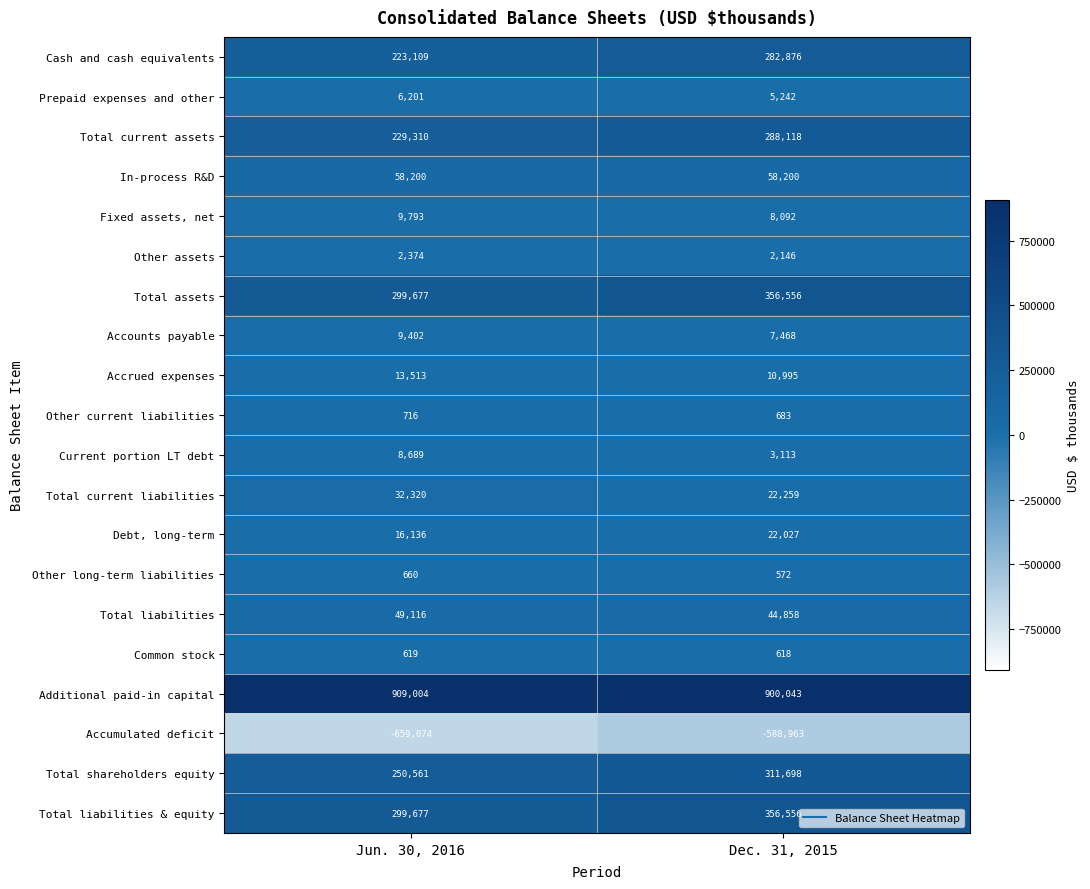

The value of Fixed assets, net at Dec. 31, 2015 is 11930. True or false?

False